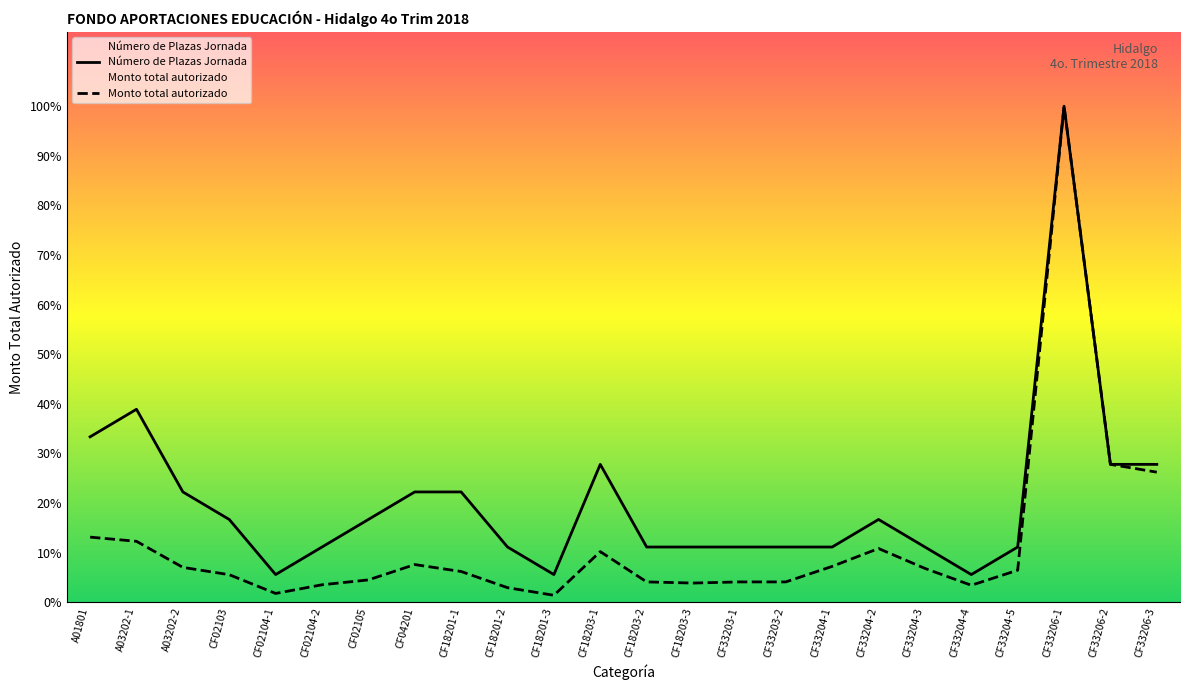

Which series has the largest total across all categories?

Número de Plazas Jornada